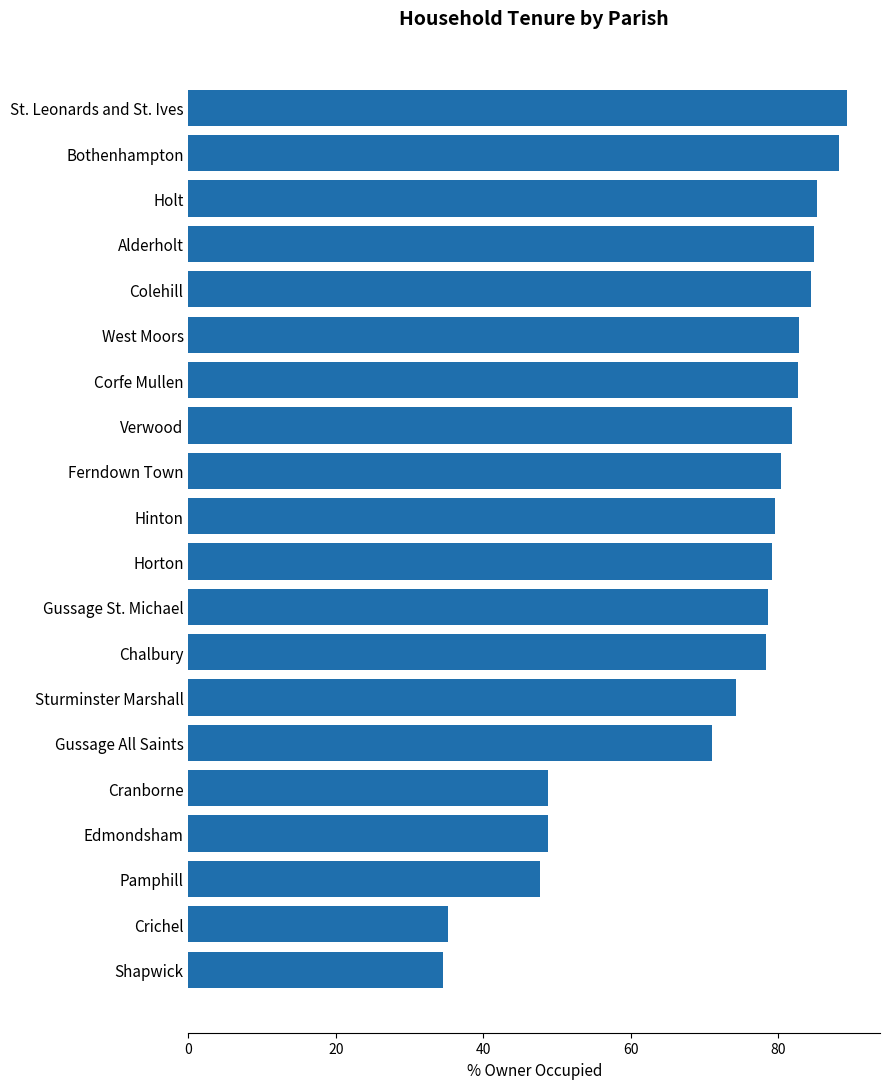

How many data points does each series have?

20